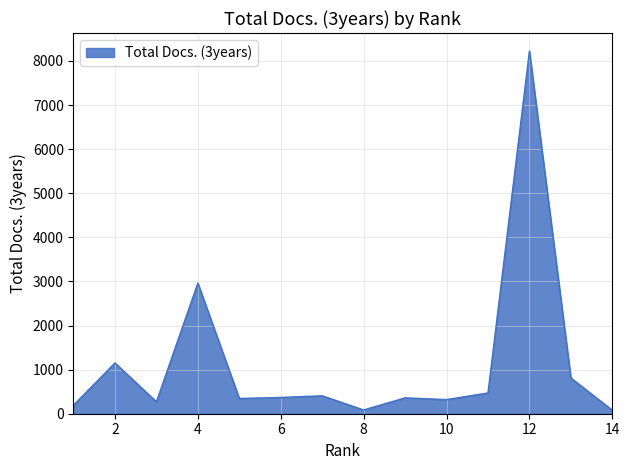

What is the maximum value shown in the chart?

8222